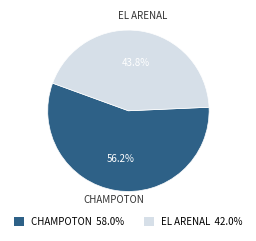

Does any single category account for the majority?

Yes